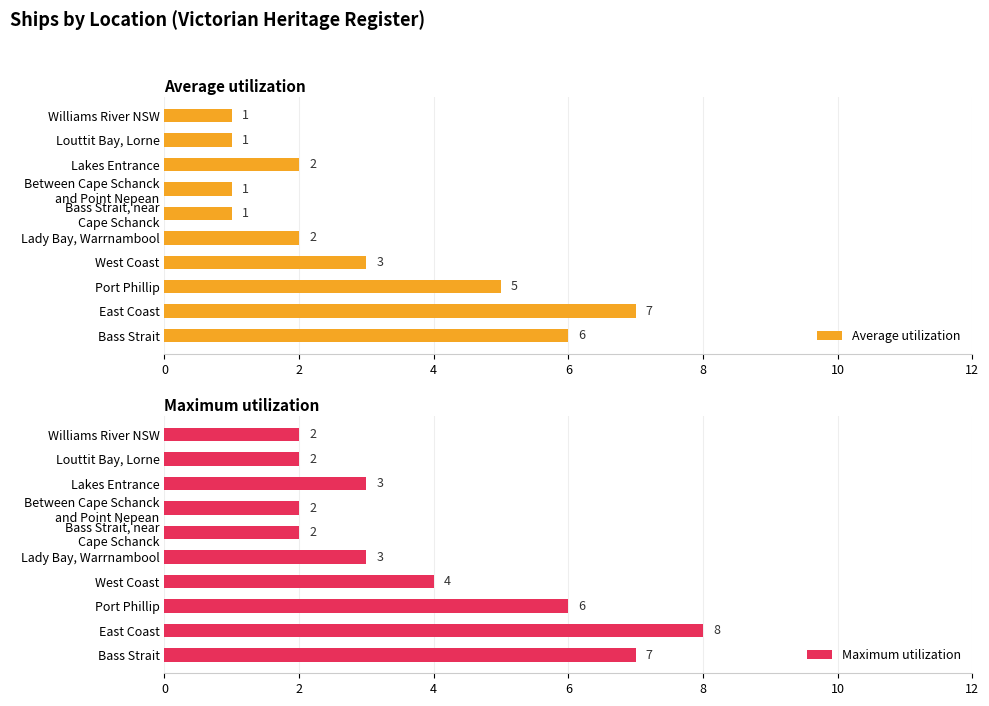

Reading left to right, extract all data points from this chart.

Average utilization: 6	7	5	3	2	1	1	2	1	1
Maximum utilization: 7	8	6	4	3	2	2	3	2	2